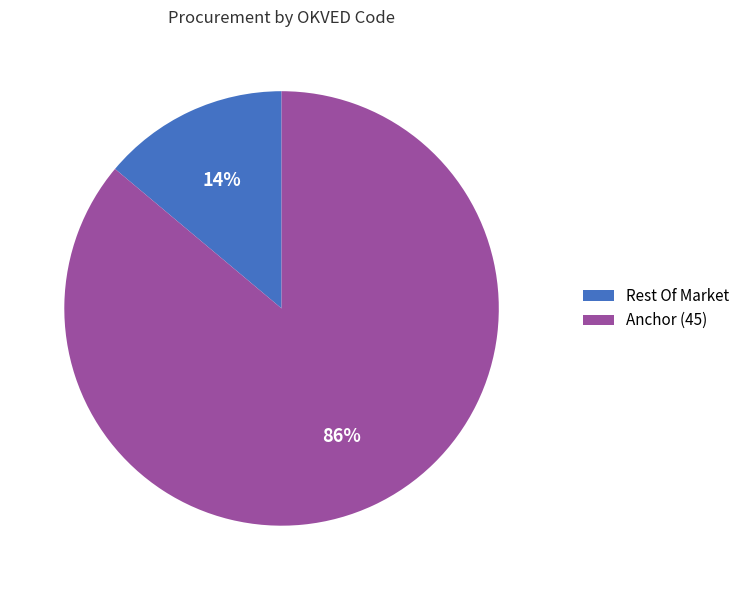

What percentage is the Rest Of Market slice, to the nearest percent?

14%